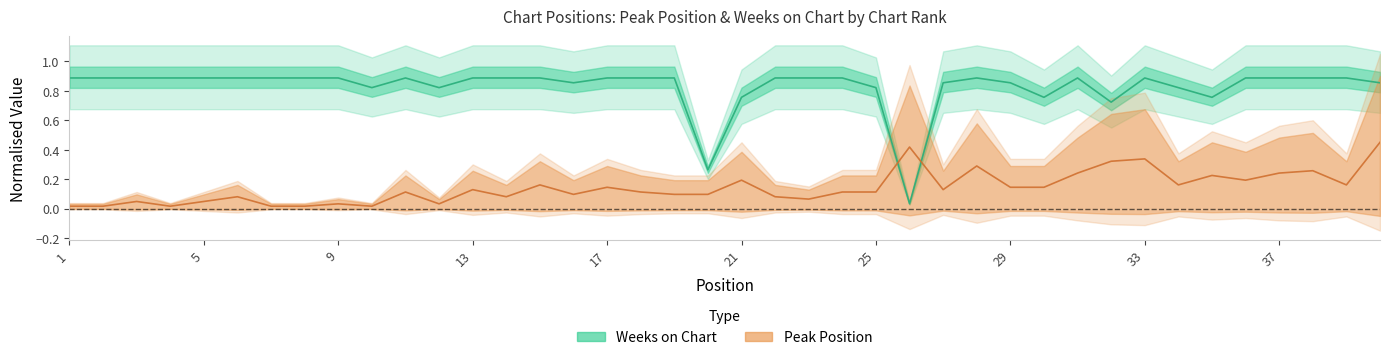

What is the value of the Peak Position point at the 33rd from the left?

0.3